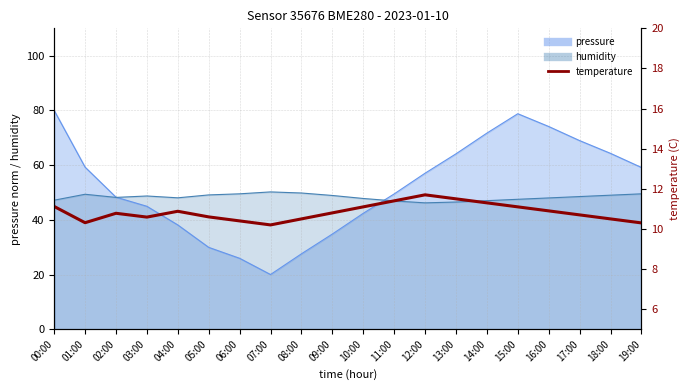

Which category has the lowest value across all series?

07:00